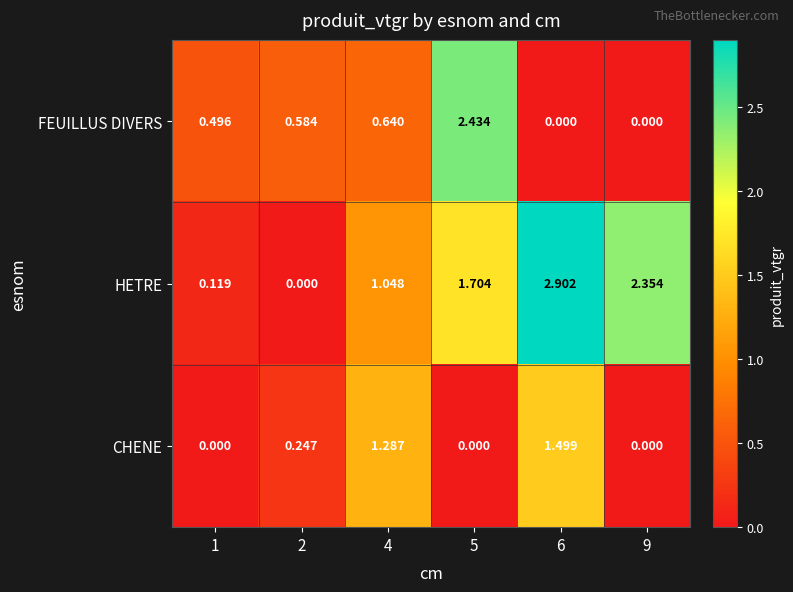

Is the value of HETRE at 1 greater than the value of CHENE at 1?

Yes